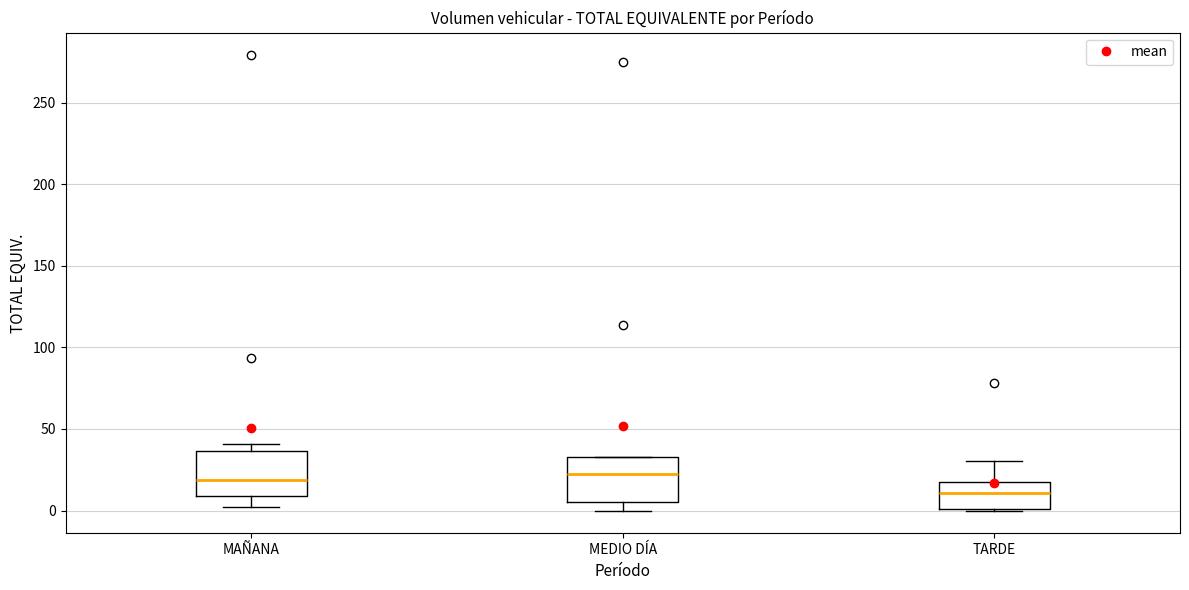

Which box's median line is the lowest?

TARDE